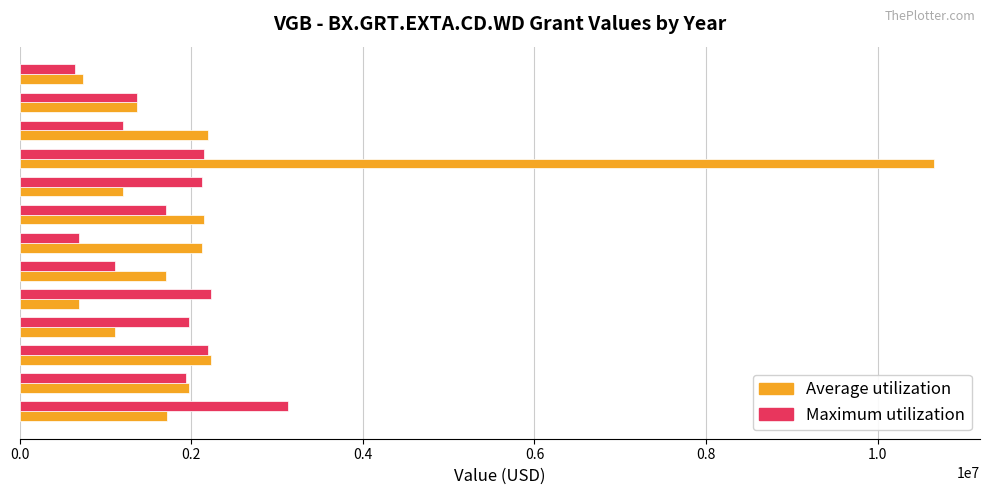

Rank the series at 1978 from highest to lowest value.

Maximum utilization, Average utilization